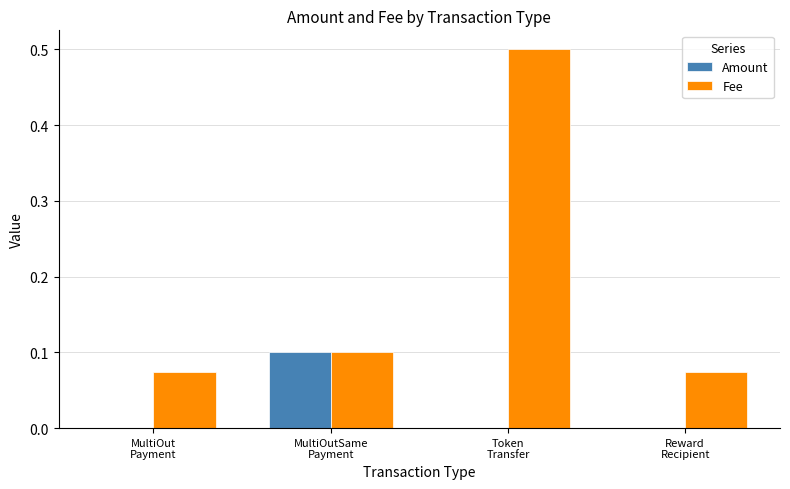

What is the maximum value shown in the chart?

0.5